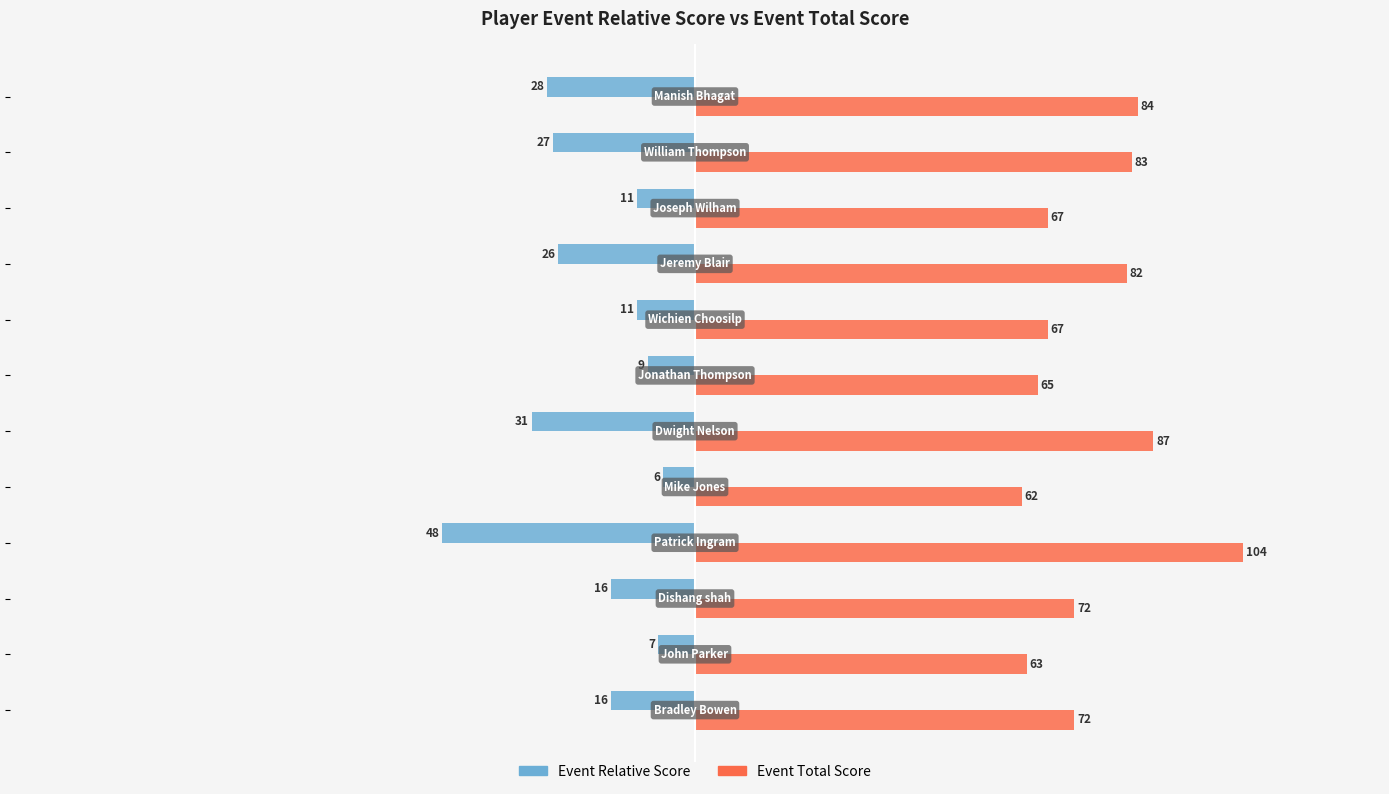

How many series are shown in this chart?

2